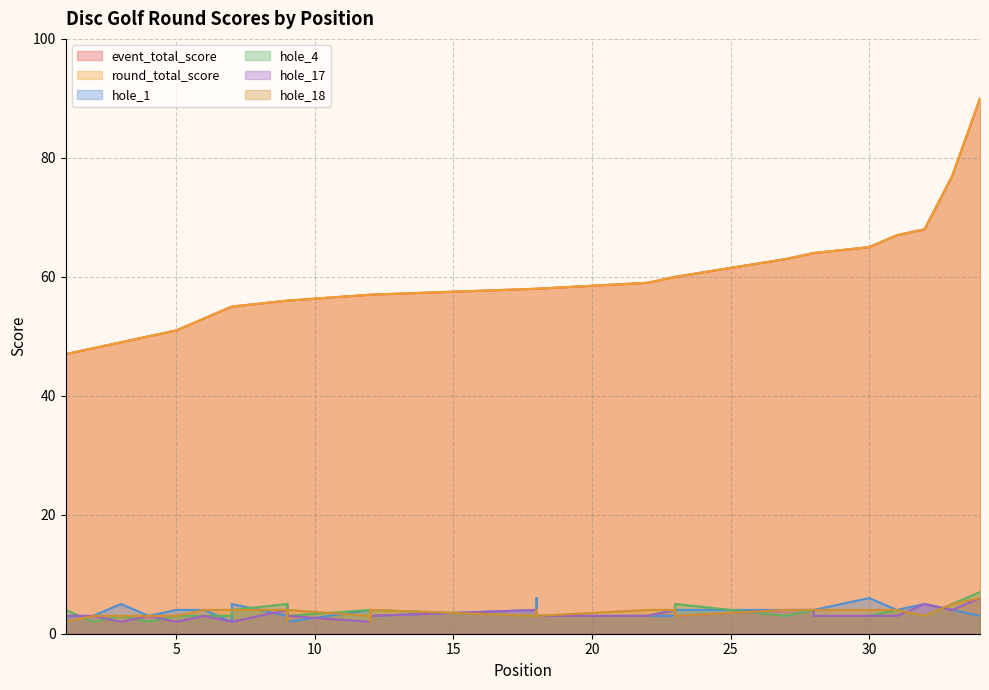

What is the value of the hole_1 point at the 5th from the left?

4